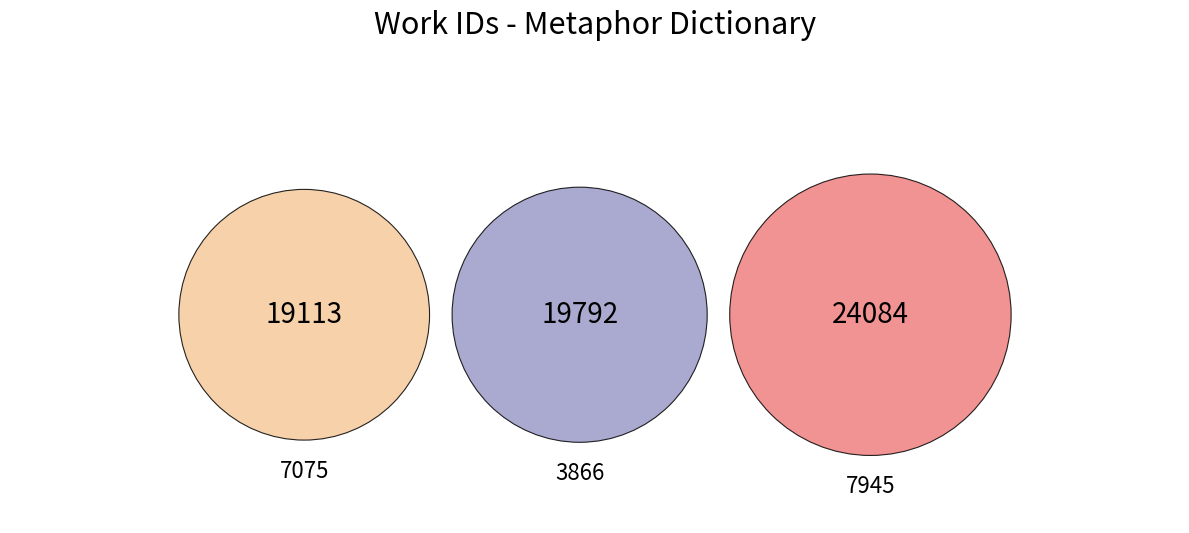

Which category has the biggest portion of the pie?

7945